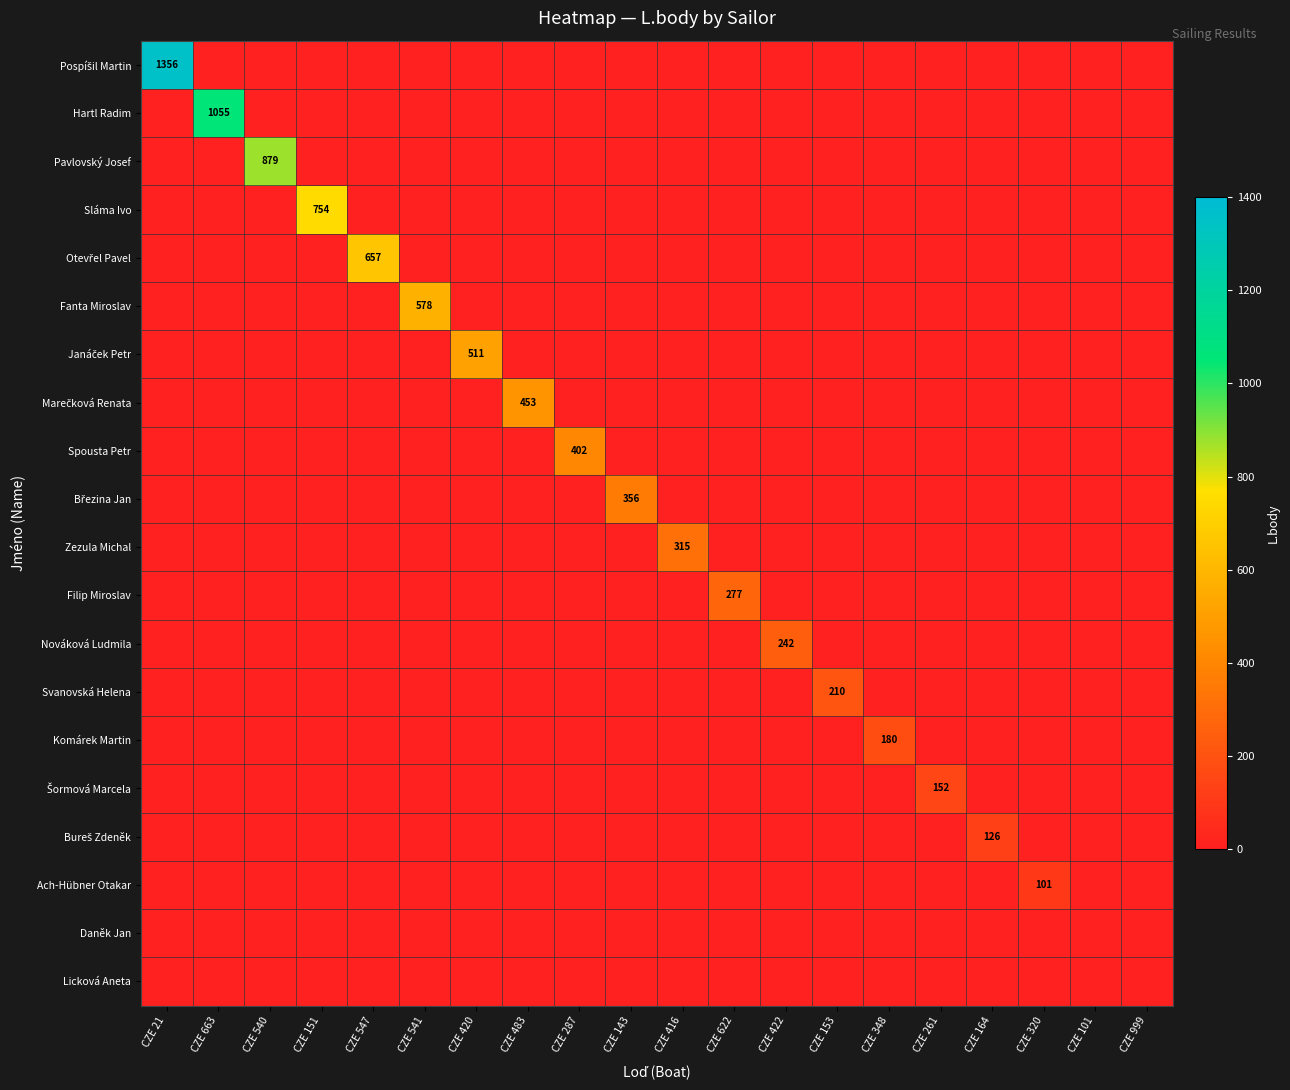

At which label does Pavlovský Josef reach its peak?

CZE 540